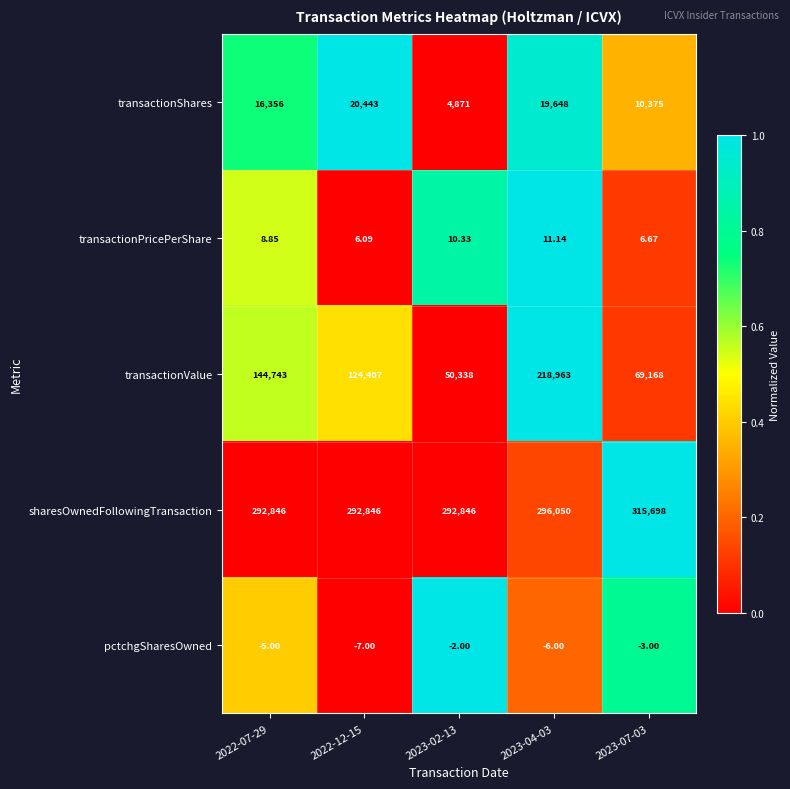

Rank the series at 2023-02-13 from lowest to highest value.

pctchgSharesOwned, transactionPricePerShare, transactionShares, transactionValue, sharesOwnedFollowingTransaction